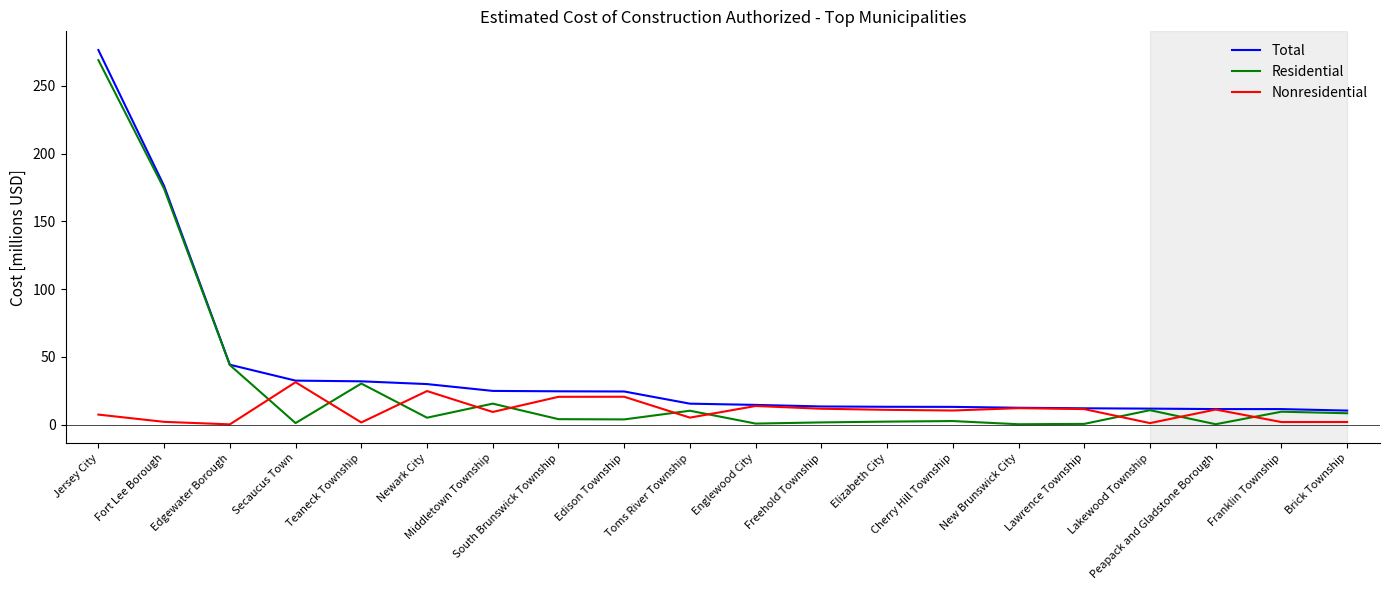

Is it true that Nonresidential equals 5.2 at Toms River Township?

True